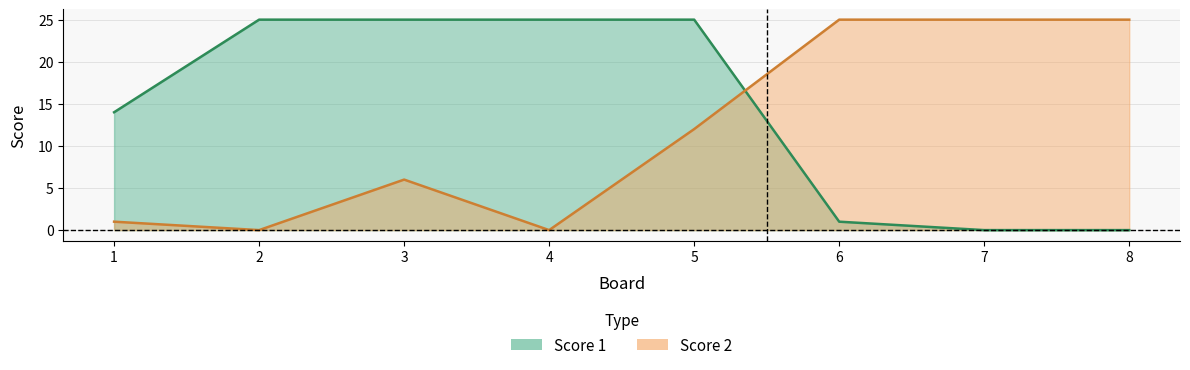

At which category does the chart reach its minimum across all series?

7